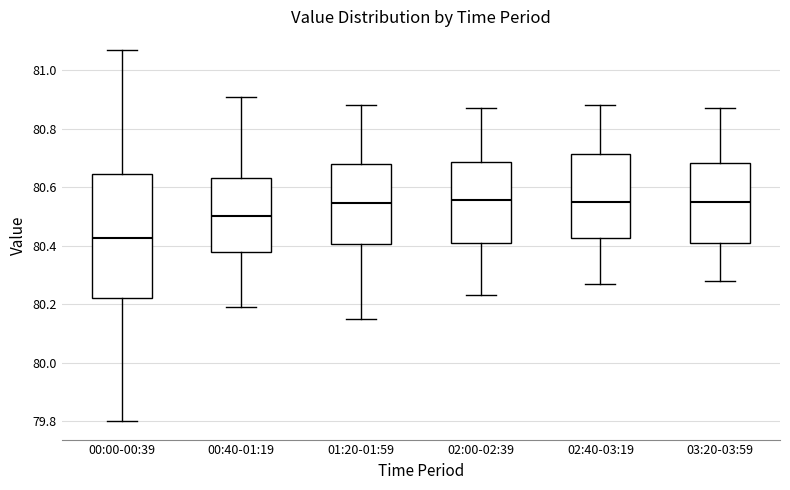

Where does the upper whisker of the box for 02:00-02:39 end on the y-axis? The values are not printed on the chart, so give them approximately, as read against the axis.

80.88